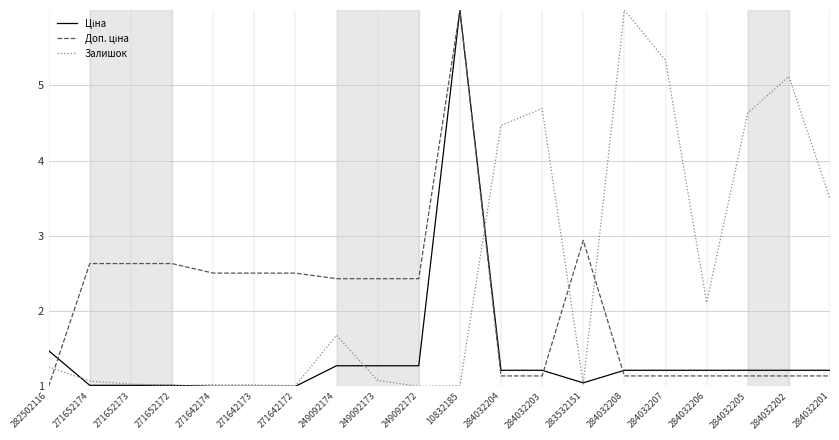

What is the sum of the Залишок values at 249092173 and 249092174?

2.8